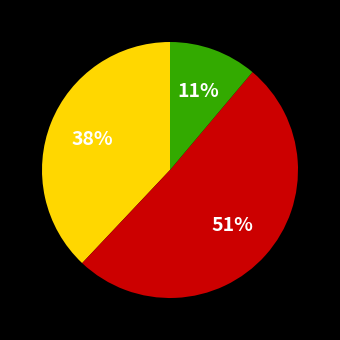

Is there any slice that represents more than half of the pie?

Yes